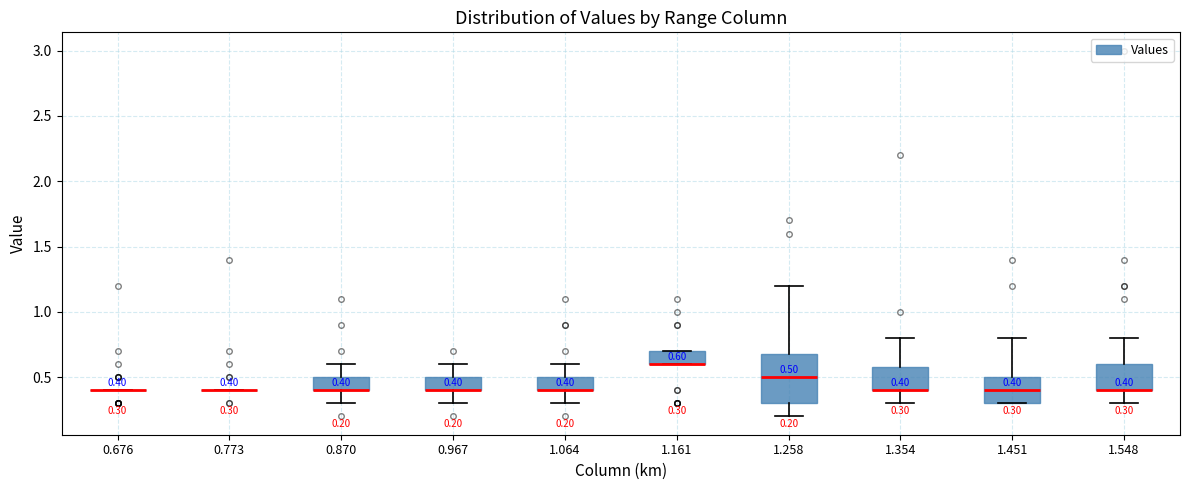

Comparing the boxes themselves (not the whiskers), which one is the tallest?

1.258